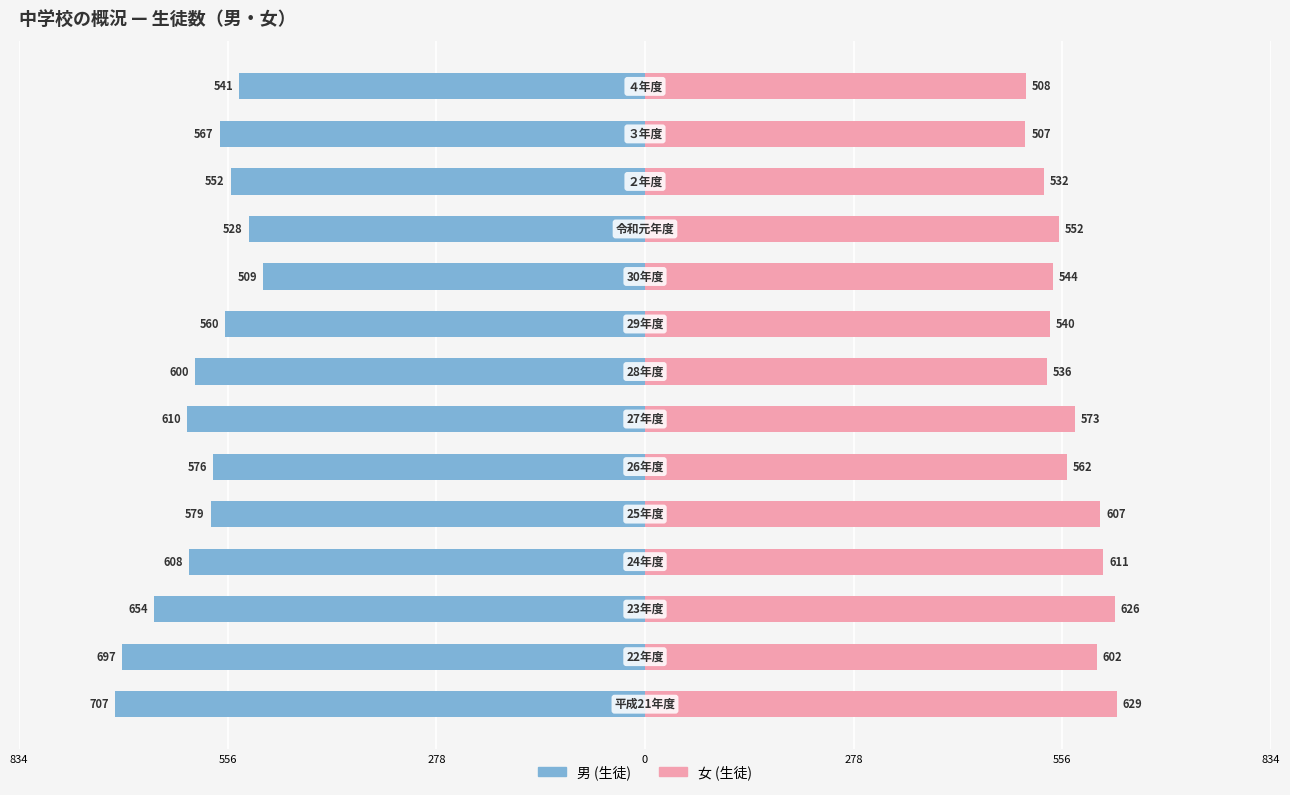

What are all the series names shown in the legend?

男 (生徒), 女 (生徒)